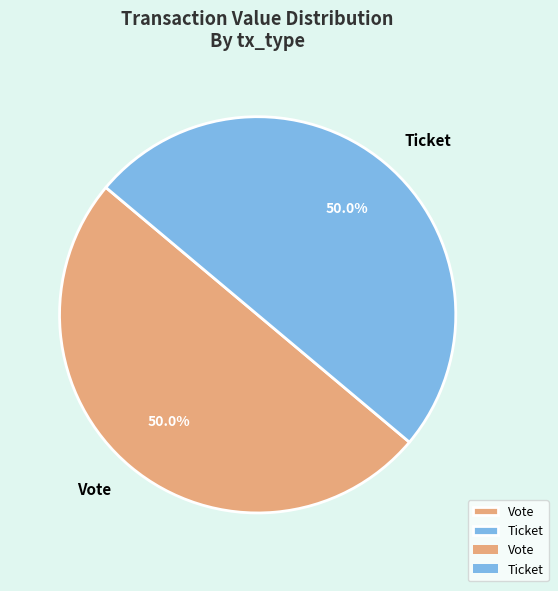

What is the ratio of the value at Vote to the value at Ticket?

1.0